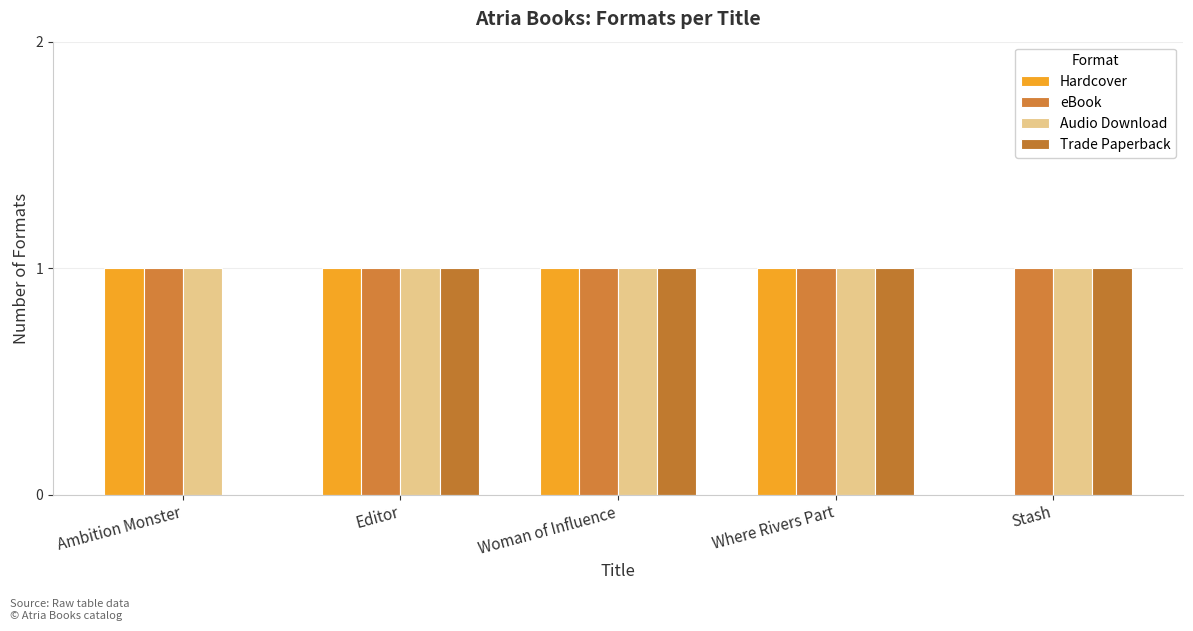

Rank the series at Editor from highest to lowest value.

Hardcover, eBook, Audio Download, Trade Paperback